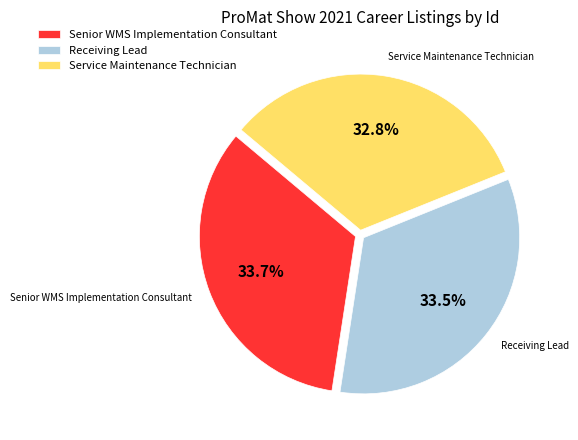

The Service Maintenance Technician slice represents 33% of the pie. True or false?

True